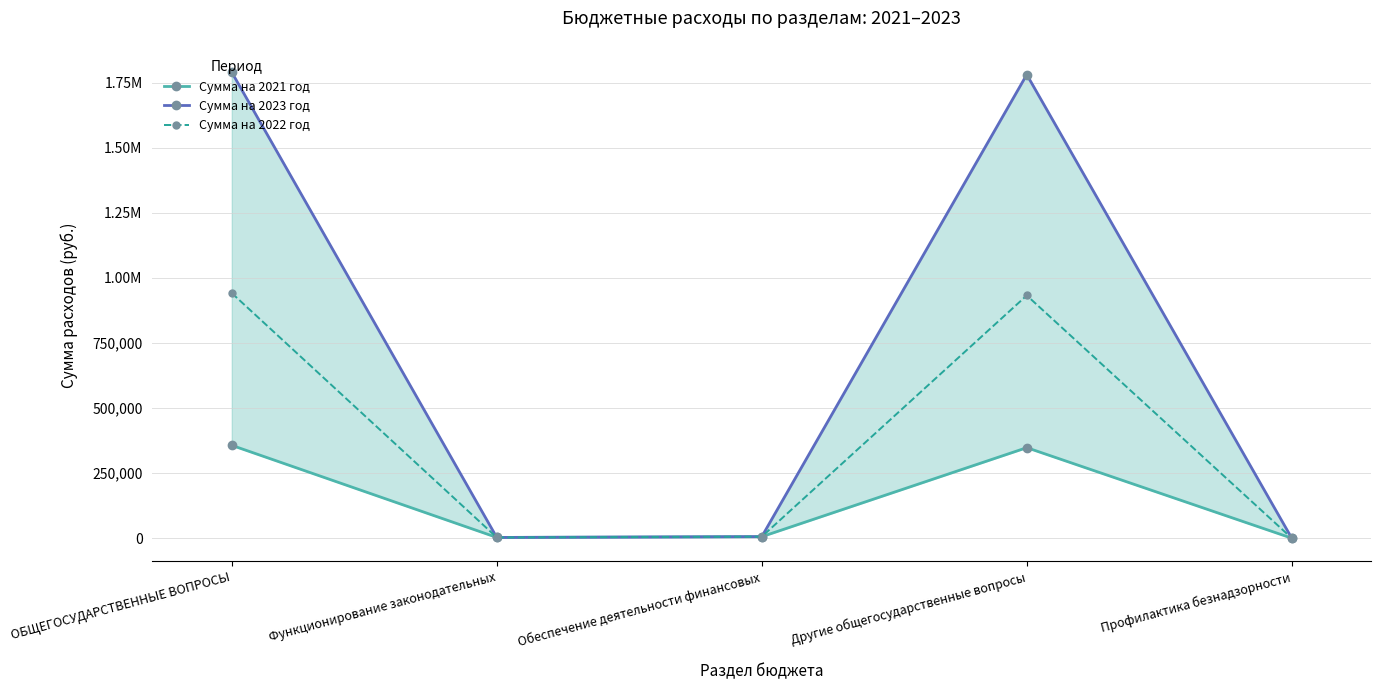

Which series has the widest spread of values?

Сумма на 2023 год